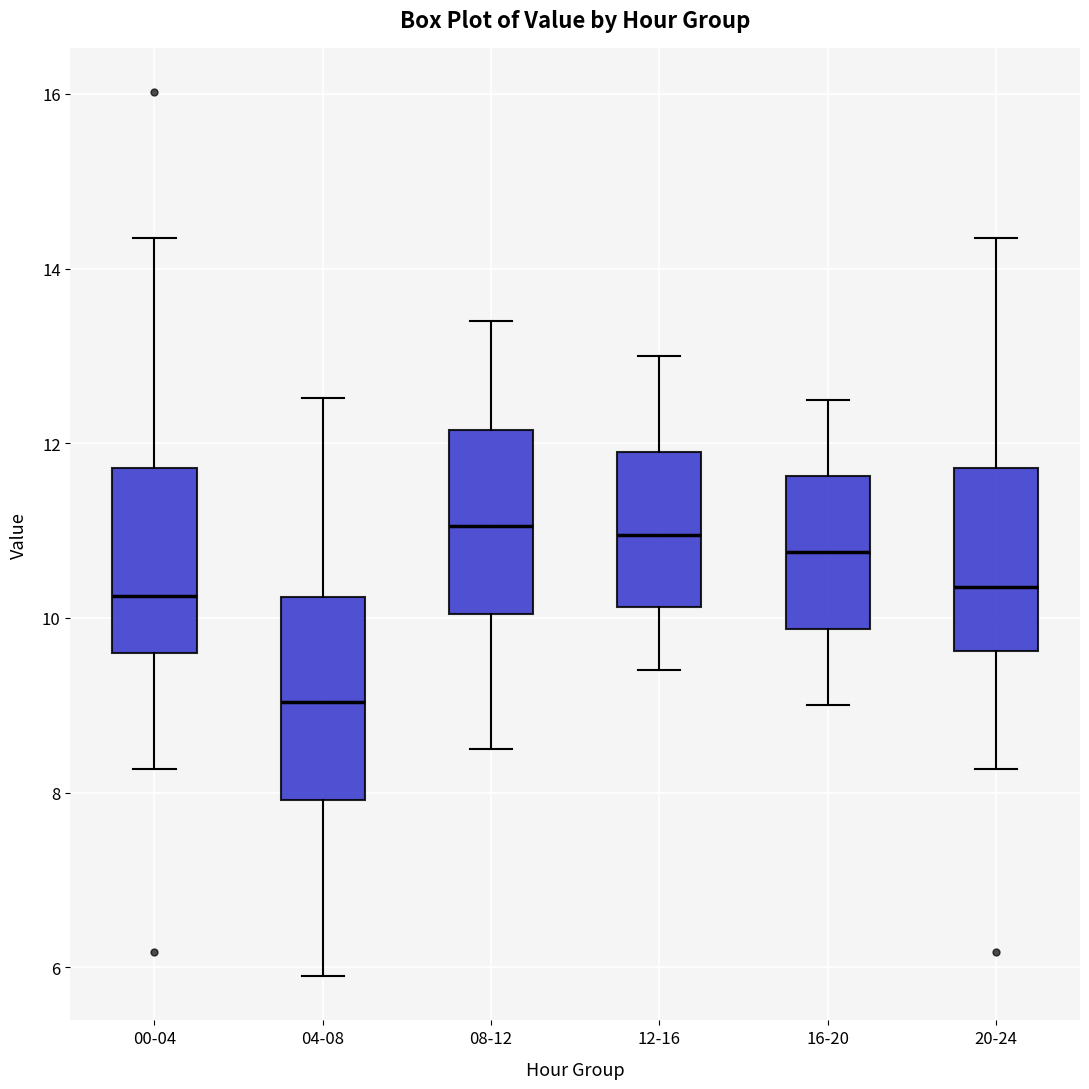

Reading left to right, transcribe this box plot: for each box, give where its median line is, the range the box spans, and where its two whiskers end, as read against the y-axis. The values are not printed on the chart, so give them approximately, as read against the axis.

00-04: median 10.2, box 9.6 to 11.8, whiskers 8.2 to 14.4
04-08: median 9.0, box 8.0 to 10.2, whiskers 6.0 to 12.6
08-12: median 11.0, box 10.0 to 12.2, whiskers 8.6 to 13.4
12-16: median 11.0, box 10.2 to 12.0, whiskers 9.4 to 13.0
16-20: median 10.8, box 9.8 to 11.6, whiskers 9.0 to 12.6
20-24: median 10.4, box 9.6 to 11.8, whiskers 8.2 to 14.4